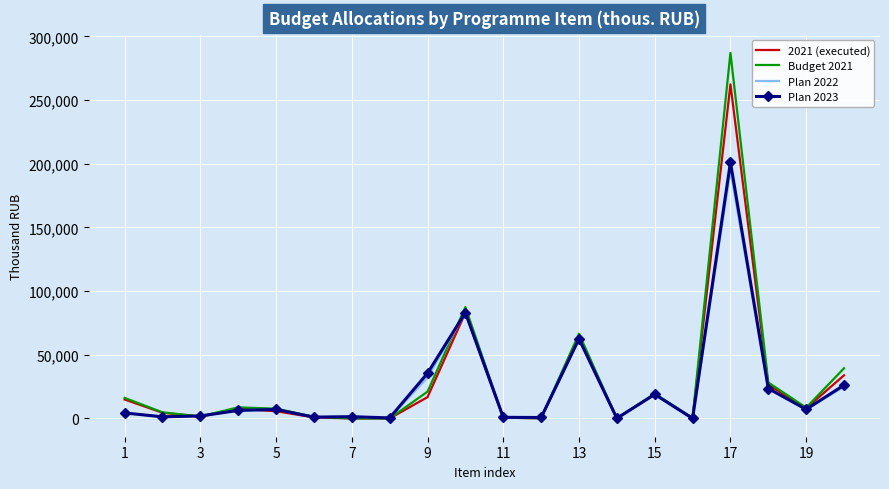

What is the highest value of the Budget 2021 series?

287037.0